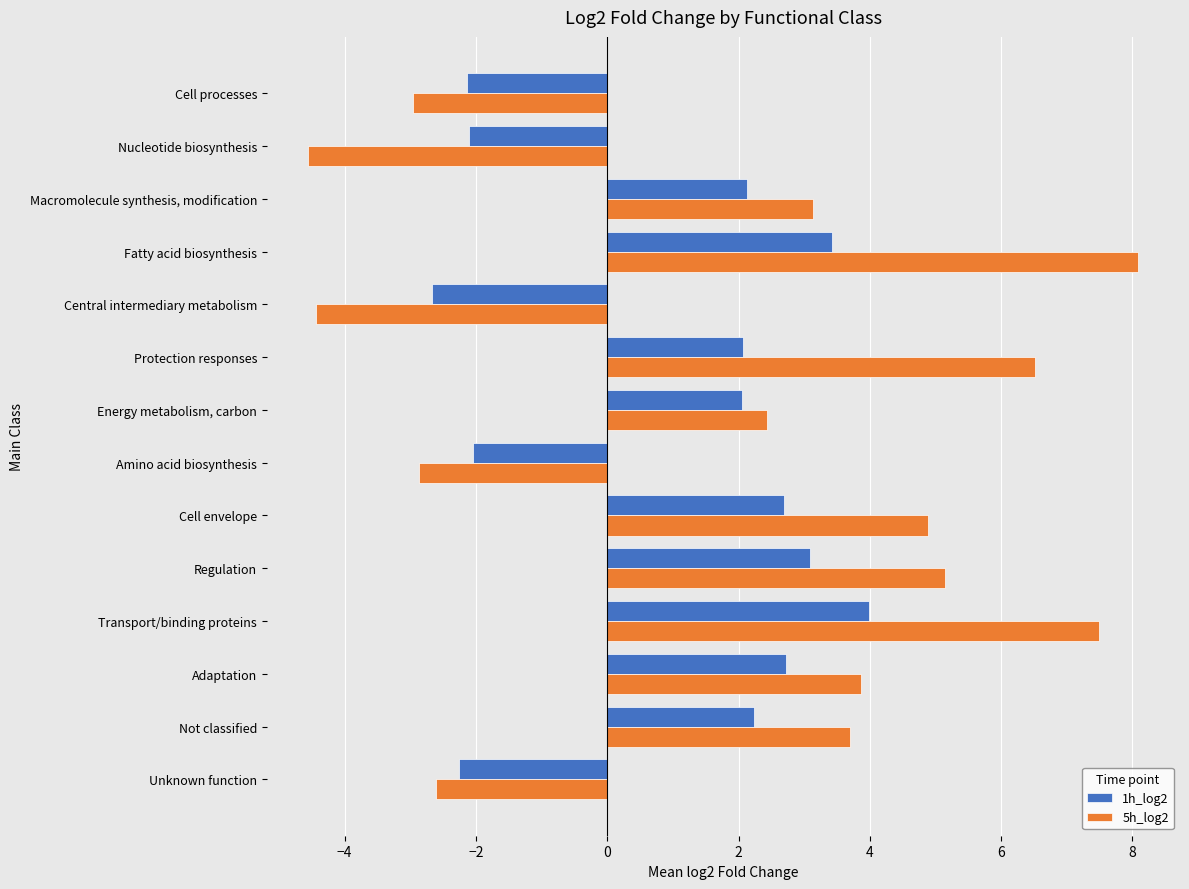

What is the minimum value for 5h_log2?

-4.6